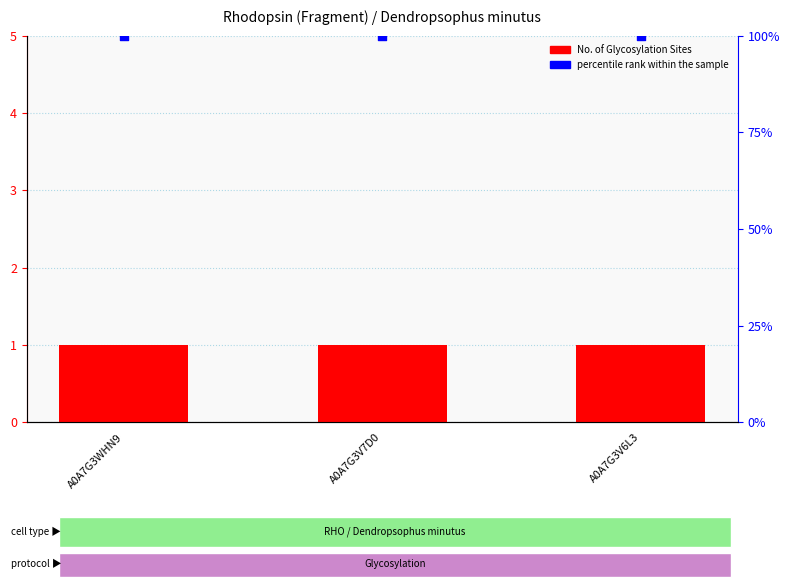

Is the value of No. of Glycosylation Sites at A0A7G3WHN9 greater than the value of percentile rank within the sample at A0A7G3V6L3?

No